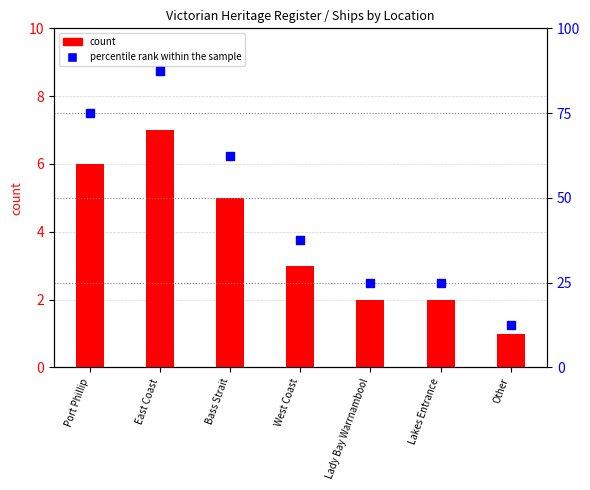

Which series has the widest spread of Y values?

percentile rank within the sample